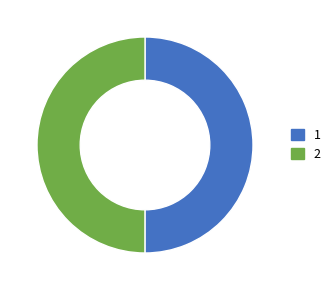

How many slices are in this pie chart?

2